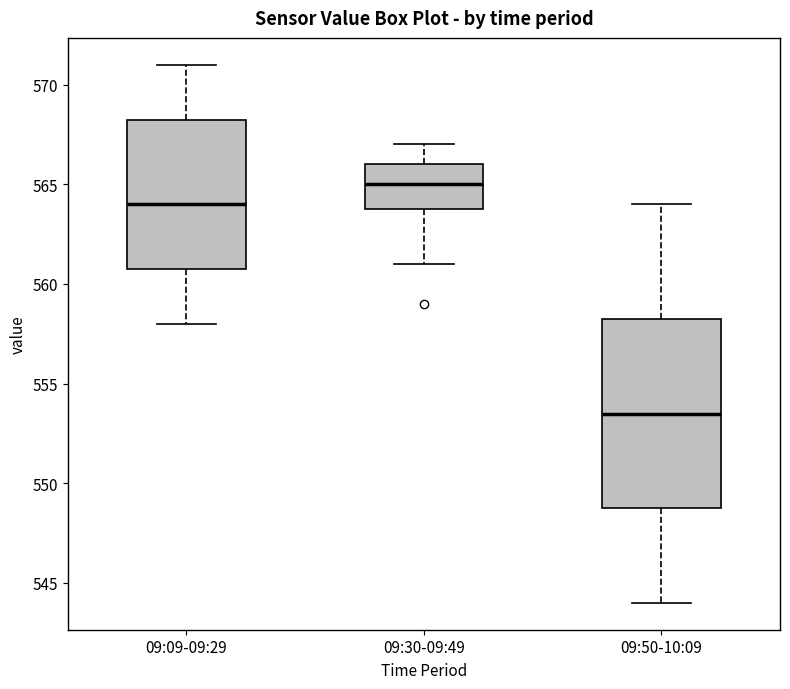

Where is the upper edge of the box for 09:09-09:29 on the y-axis? The values are not printed on the chart, so give them approximately, as read against the axis.

568.5